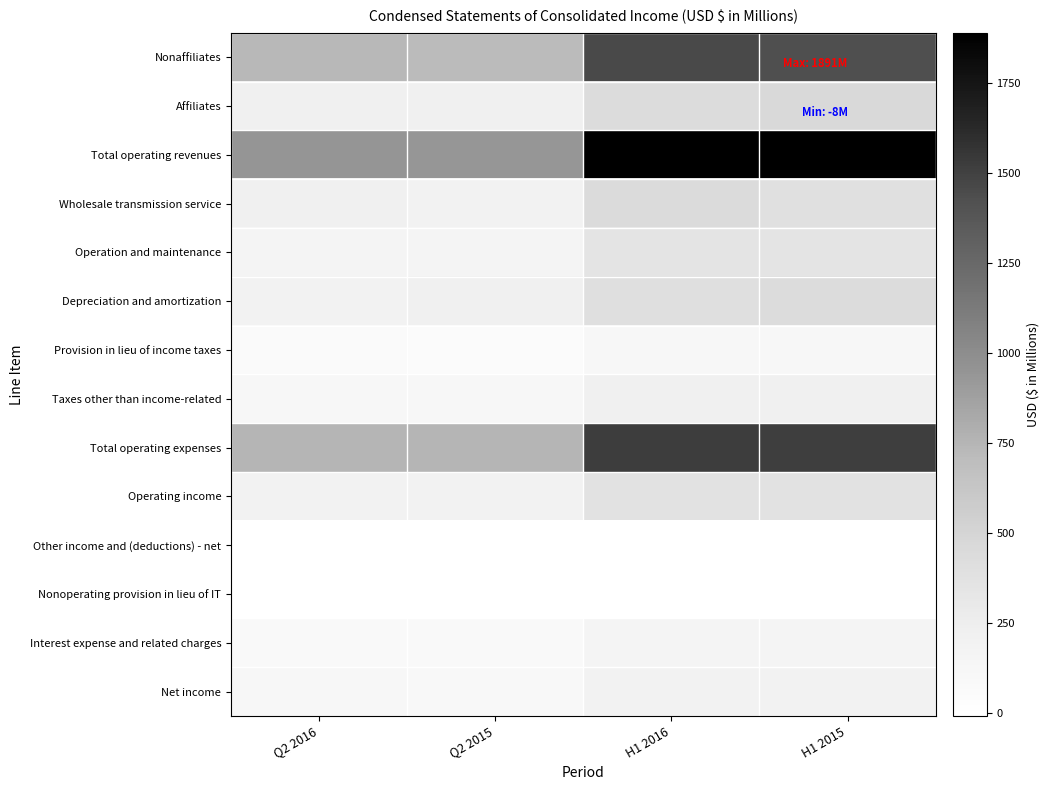

Reading left to right, transcribe all the data shown in this chart.

Nonaffiliates: Q2 2016=732	Q2 2015=714	H1 2016=1455	H1 2015=1424
Affiliates: Q2 2016=216	Q2 2015=224	H1 2016=436	H1 2015=460
Total operating revenues: Q2 2016=948	Q2 2015=938	H1 2016=1891	H1 2015=1884
Wholesale transmission service: Q2 2016=220	Q2 2015=199	H1 2016=440	H1 2015=393
Operation and maintenance: Q2 2016=169	Q2 2015=168	H1 2016=351	H1 2015=353
Depreciation and amortization: Q2 2016=193	Q2 2015=220	H1 2016=403	H1 2015=437
Provision in lieu of income taxes: Q2 2016=63	Q2 2015=57	H1 2016=112	H1 2015=115
Taxes other than income-related: Q2 2016=107	Q2 2015=108	H1 2016=220	H1 2015=220
Total operating expenses: Q2 2016=752	Q2 2015=752	H1 2016=1526	H1 2015=1518
Operating income: Q2 2016=196	Q2 2015=186	H1 2016=365	H1 2015=366
Other income and (deductions) - net: Q2 2016=-3	Q2 2015=-6	H1 2016=-8	H1 2015=-7
Nonoperating provision in lieu of IT: Q2 2016=-1	Q2 2015=-2	H1 2016=-2	H1 2015=-2
Interest expense and related charges: Q2 2016=84	Q2 2015=84	H1 2016=168	H1 2015=165
Net income: Q2 2016=110	Q2 2015=98	H1 2016=191	H1 2015=196